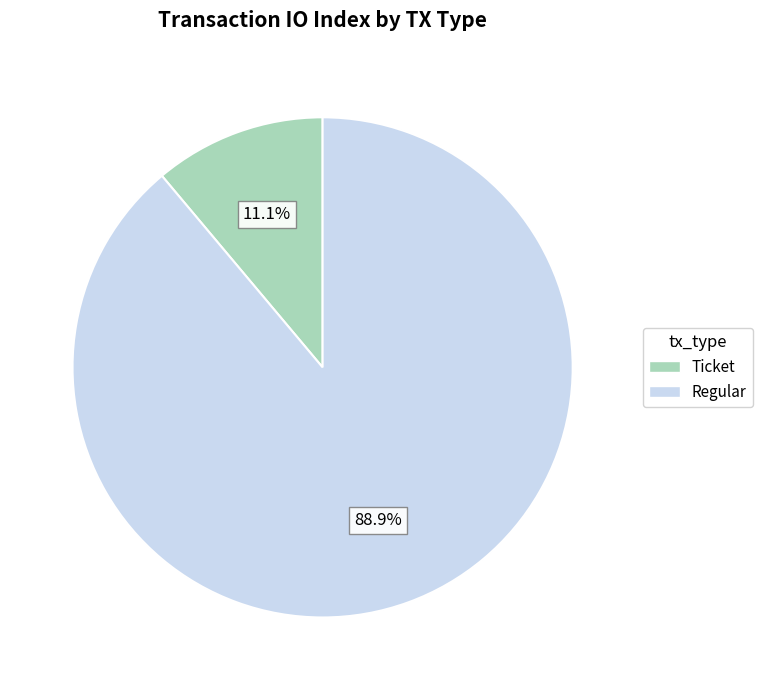

Which slice represents more than half of the pie?

Regular